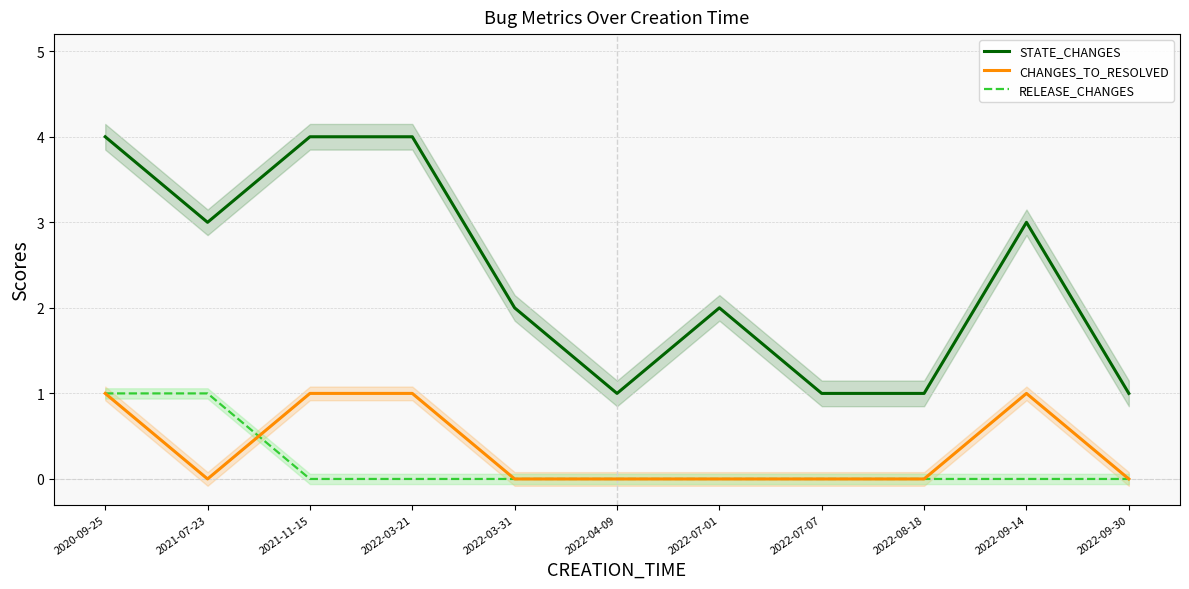

Reading right to left, list all the values displayed in this chart.

STATE_CHANGES: 1	3	1	1	2	1	2	4	4	3	4
CHANGES_TO_RESOLVED: 0	1	0	0	0	0	0	1	1	0	1
RELEASE_CHANGES: 0	0	0	0	0	0	0	0	0	1	1